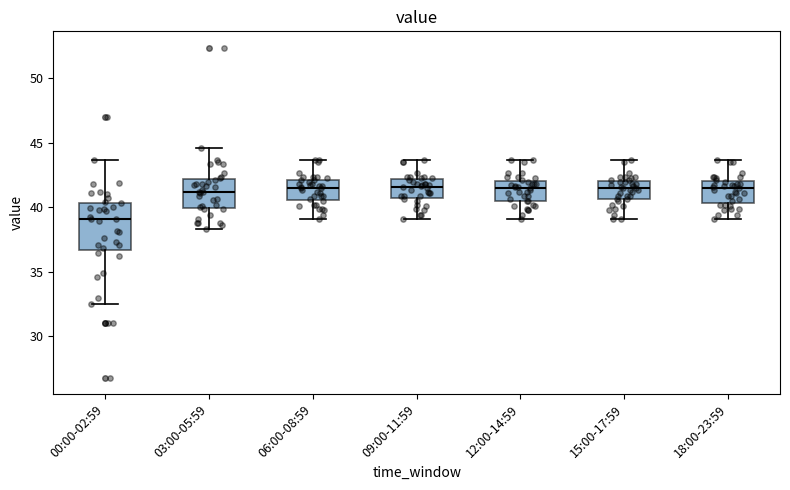

Reading left to right, read every box against the y-axis: the position of its median line, the range the box covers, and the ends of its whiskers. The values are not printed on the chart, so give them approximately, as read against the axis.

00:00-02:59: median 39.0, box 36.5 to 40.5, whiskers 32.5 to 43.5
03:00-05:59: median 41.0, box 40.0 to 42.0, whiskers 38.5 to 44.5
06:00-08:59: median 41.5, box 40.5 to 42.0, whiskers 39.0 to 43.5
09:00-11:59: median 41.5, box 41.0 to 42.0, whiskers 39.0 to 43.5
12:00-14:59: median 41.5, box 40.5 to 42.0, whiskers 39.0 to 43.5
15:00-17:59: median 41.5, box 40.5 to 42.0, whiskers 39.0 to 43.5
18:00-23:59: median 41.5, box 40.5 to 42.0, whiskers 39.0 to 43.5